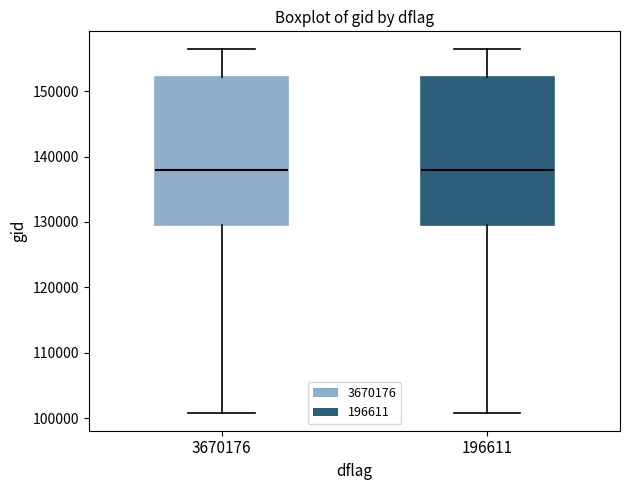

Reading left to right, transcribe this box plot: for each box, give where its median line is, the range the box spans, and where its two whiskers end, as read against the y-axis. The values are not printed on the chart, so give them approximately, as read against the axis.

3670176: median 138000, box 130000 to 152000, whiskers 101000 to 156000
196611: median 138000, box 130000 to 152000, whiskers 101000 to 156000